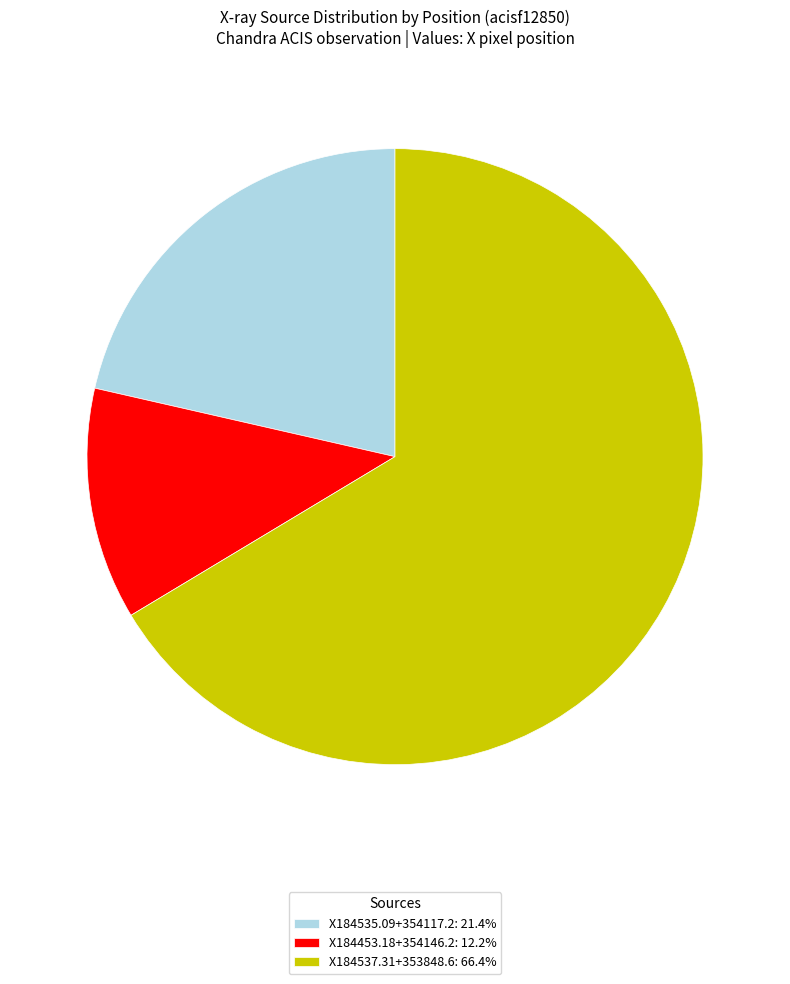

What is the ratio of the value at X184535.09+354117.2: 21.4% to the value at X184453.18+354146.2: 12.2%?

1.8